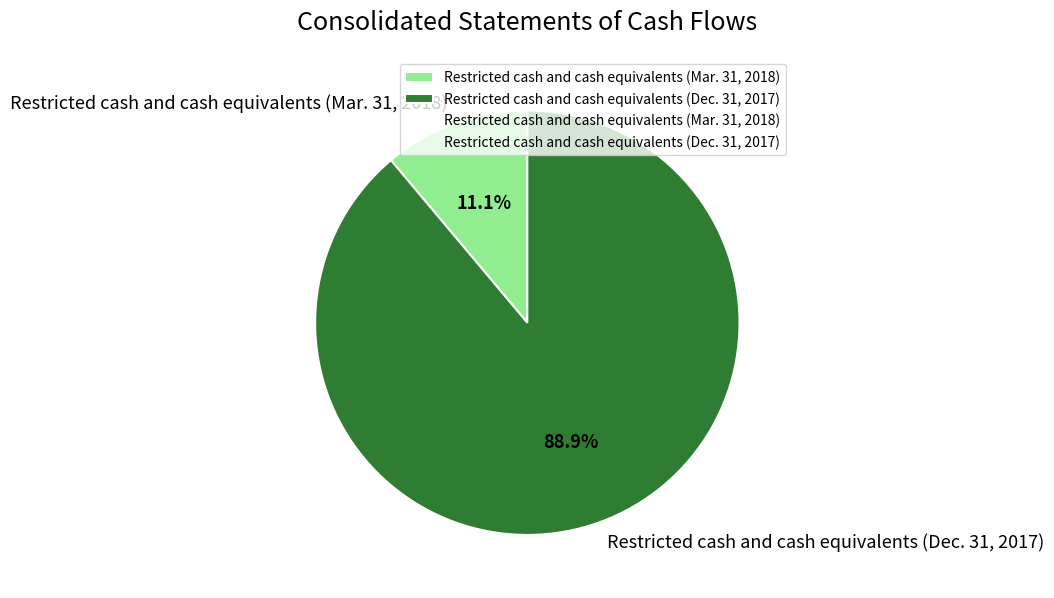

Rank the categories by value from lowest to highest.

Restricted cash and cash equivalents (Mar. 31, 2018), Restricted cash and cash equivalents (Dec. 31, 2017)